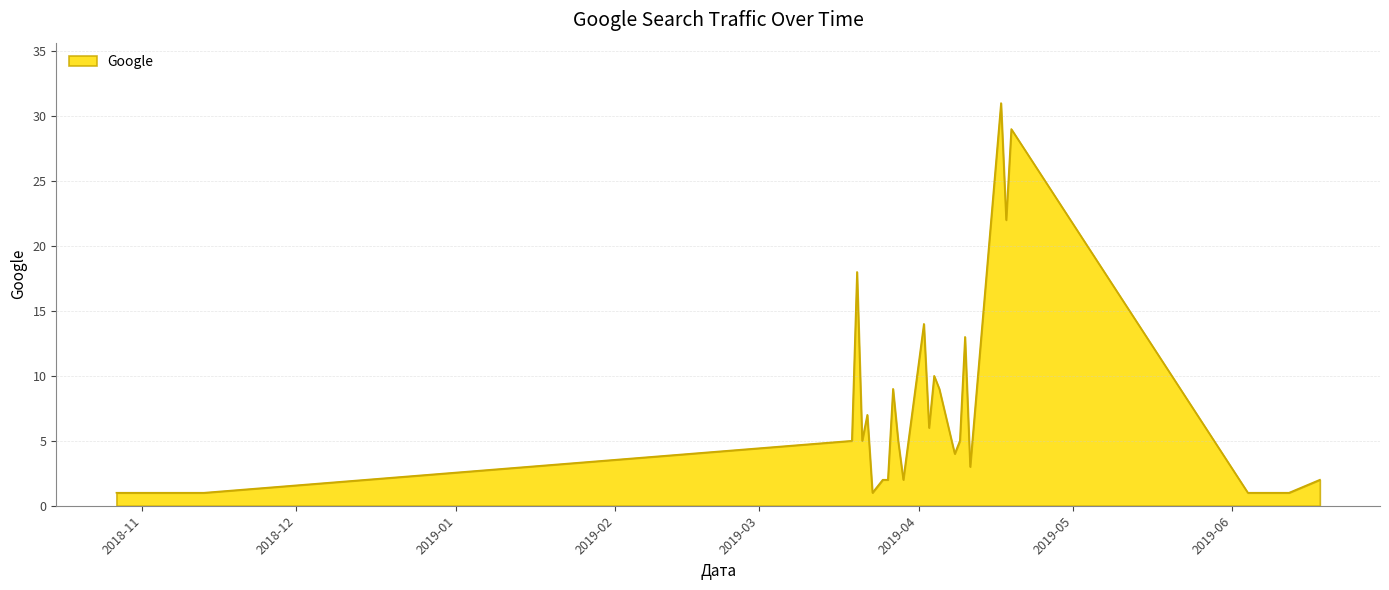

What is the maximum value shown in the chart?

31